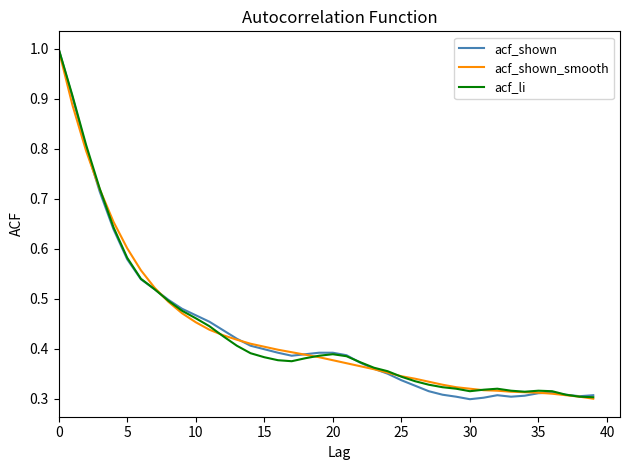

What is the maximum value shown in the chart?

1.0